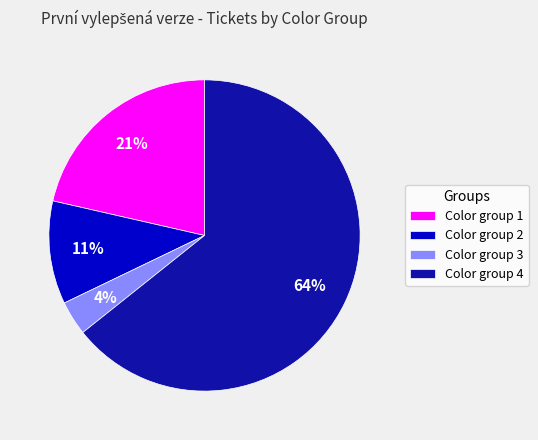

Which has a higher value, Color group 1 or Color group 4?

Color group 4